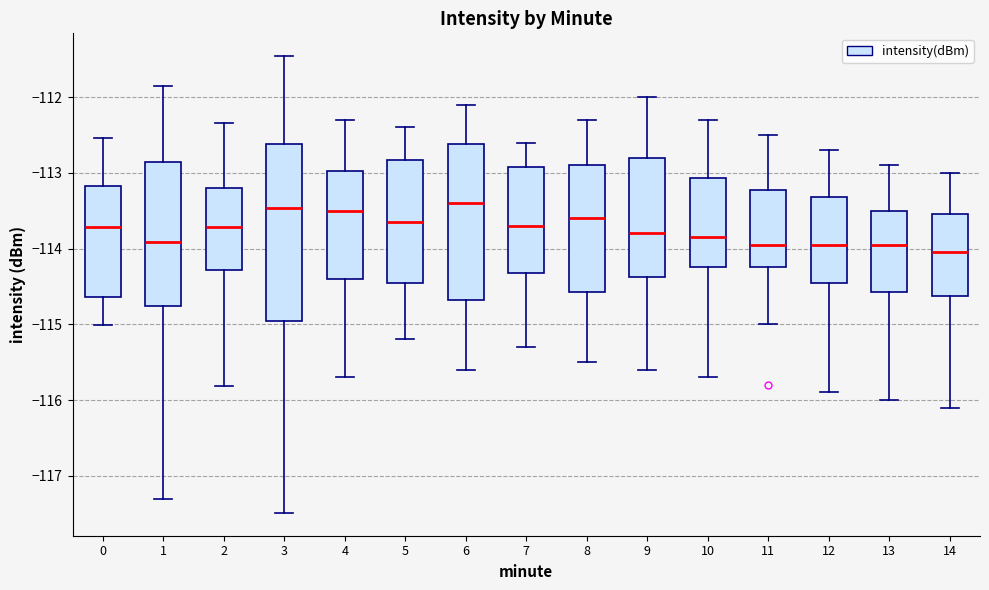

Comparing the boxes themselves (not the whiskers), which one is the tallest?

3